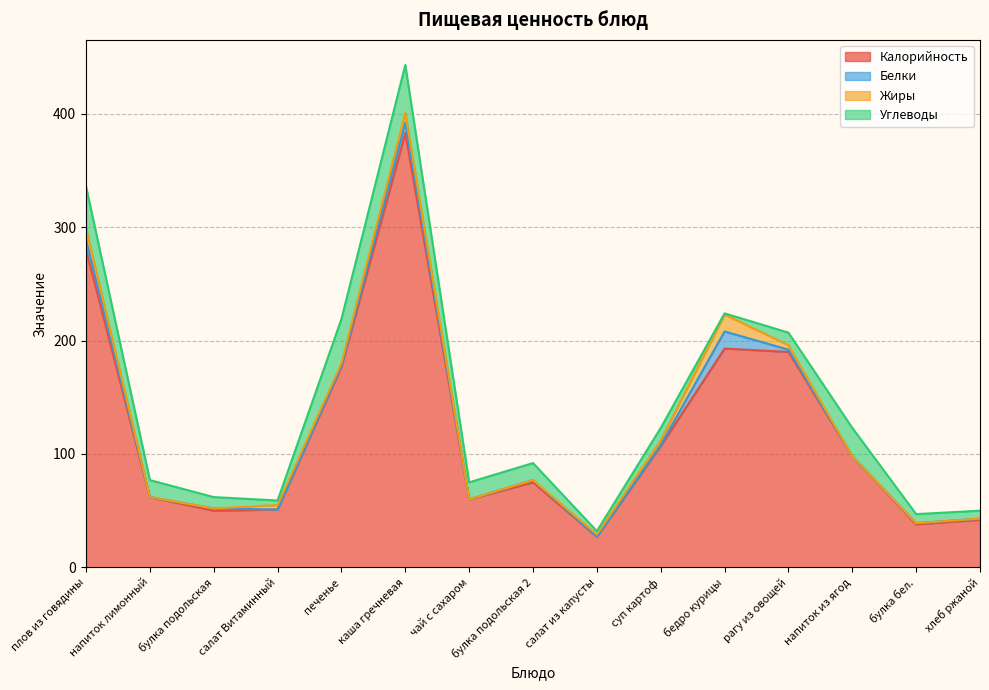

Does the chart have visible grid lines?

Yes